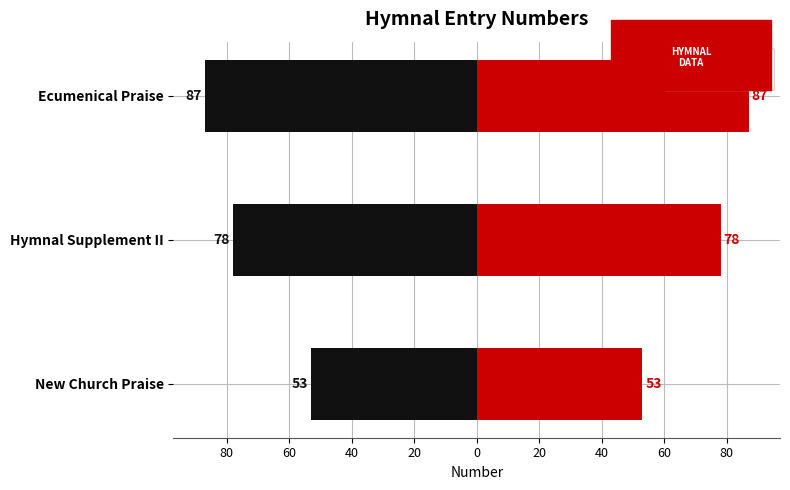

Is it true that Right (red) equals 87 at Ecumenical Praise?

True